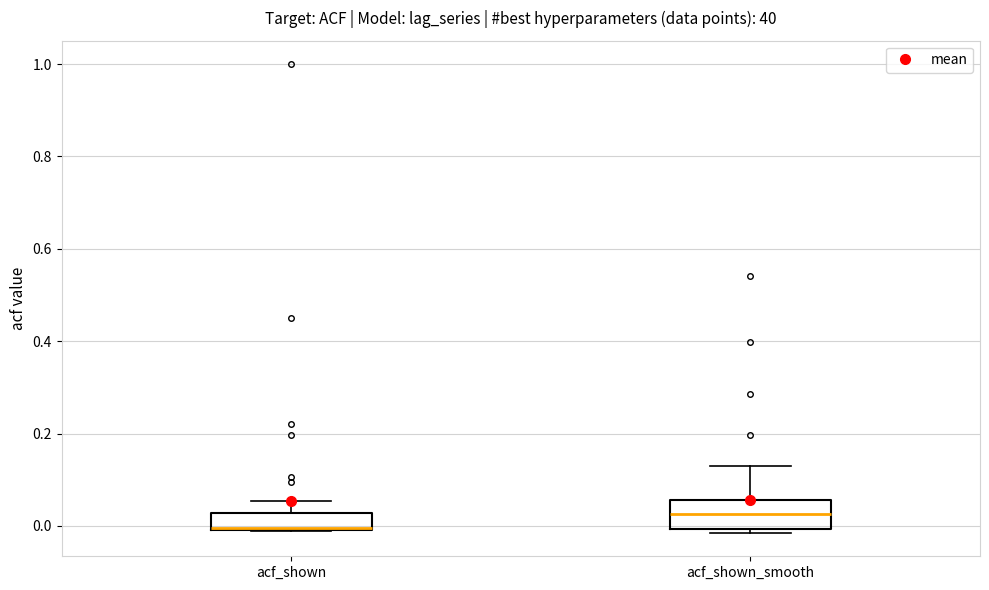

Which box has the lowest median line?

acf_shown